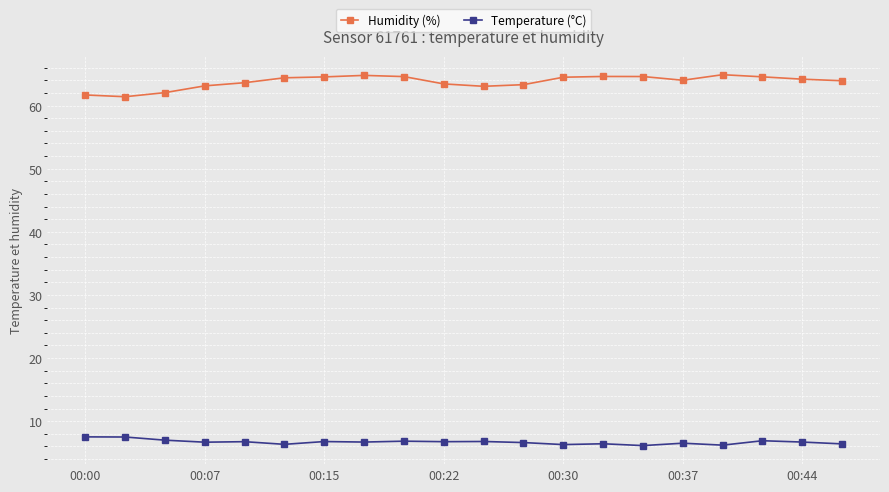

What is the difference between the second highest and second lowest values in the Humidity (%) series?

3.1